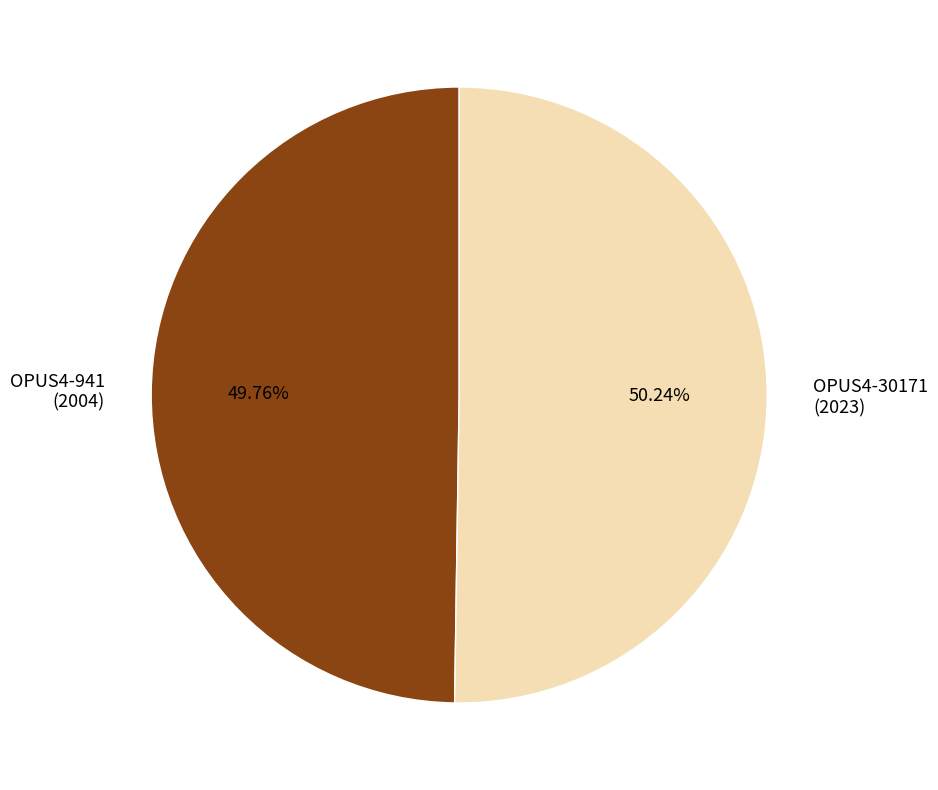

How many segments does this pie chart have?

2